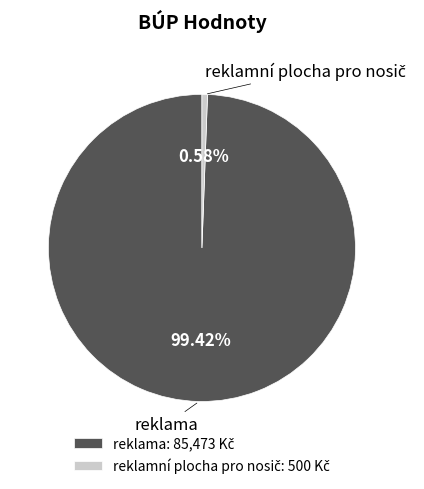

To the nearest percent, what is the average slice percentage?

50%